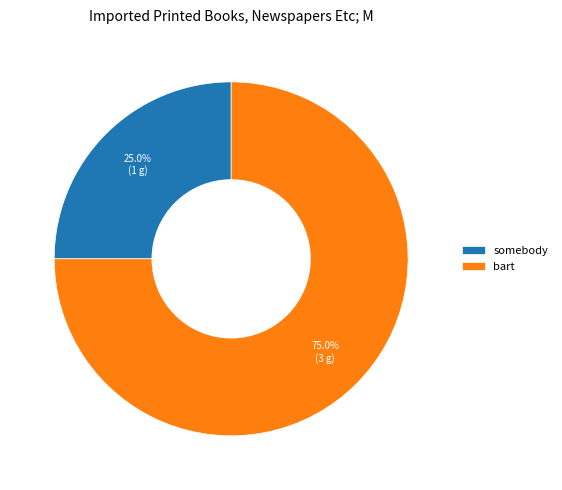

Which slice is the largest?

bart